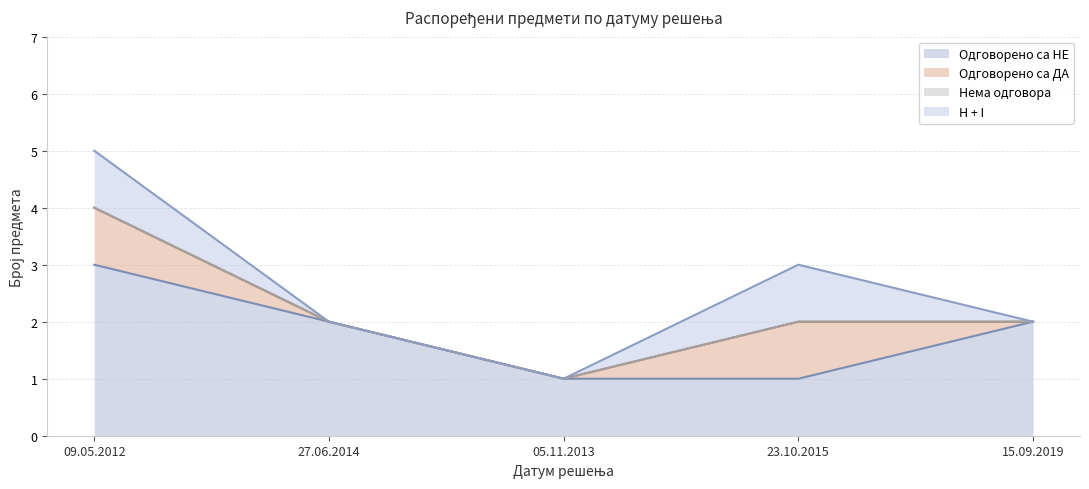

Between 23.10.2015 and 27.06.2014, which is larger?

27.06.2014